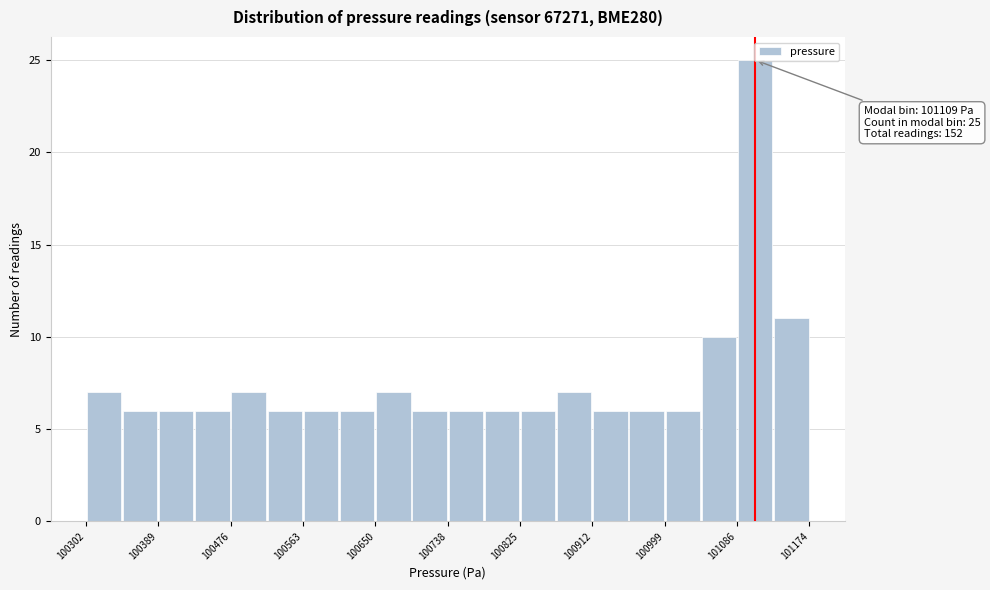

Over which range of the x-axis is the bar tallest?

101090 to 101130